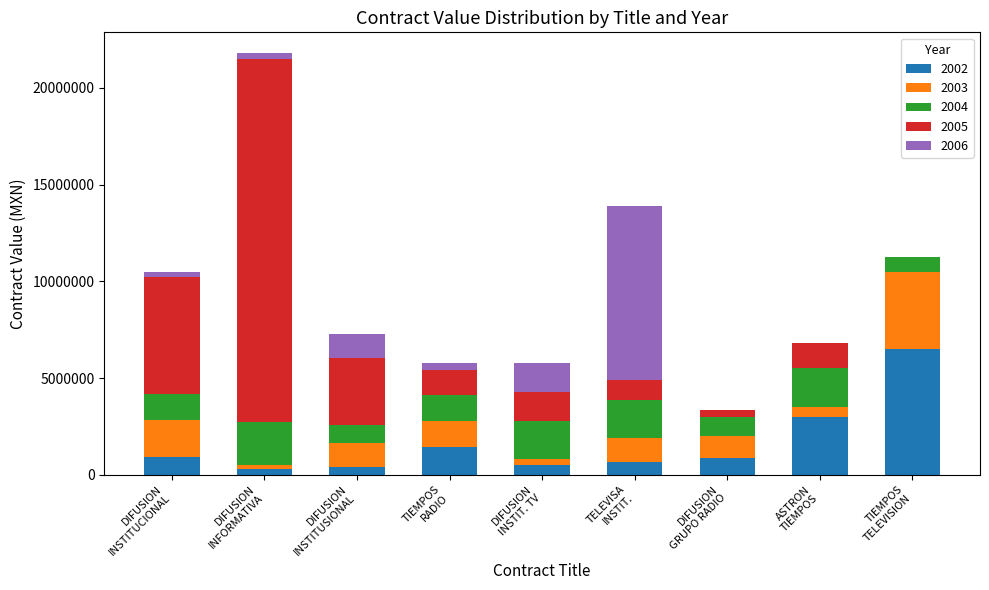

Count the number of data series in this chart.

5